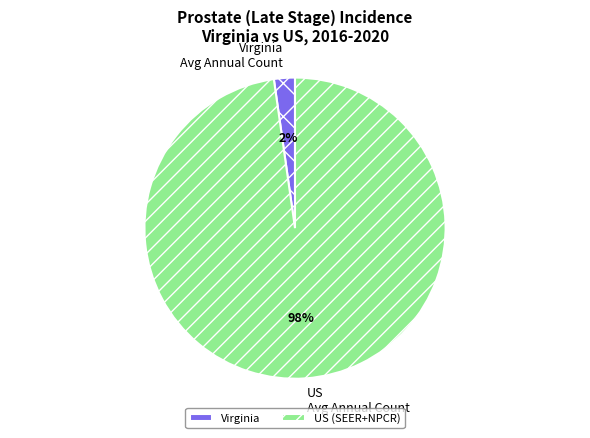

Which slice represents more than half of the pie?

US (SEER+NPCR)